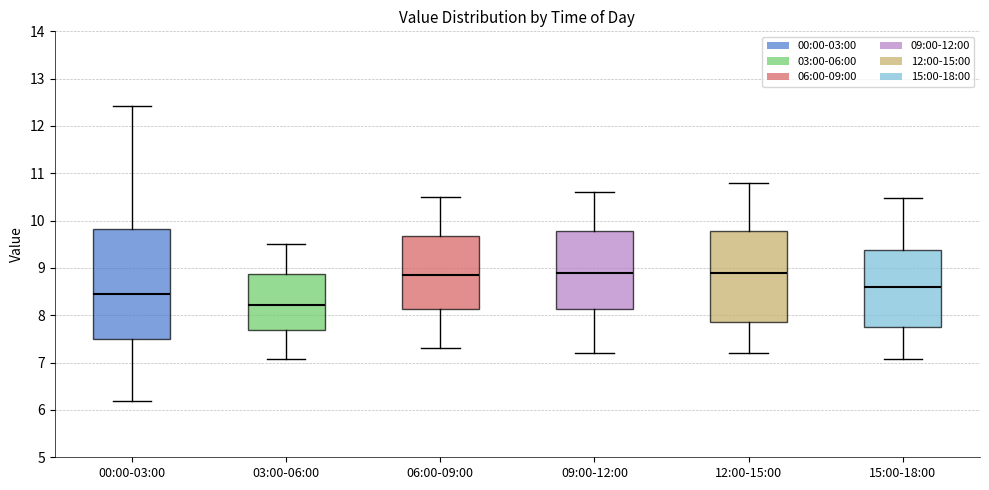

Where is the lower edge of the box for 09:00-12:00 on the y-axis? The values are not printed on the chart, so give them approximately, as read against the axis.

8.1